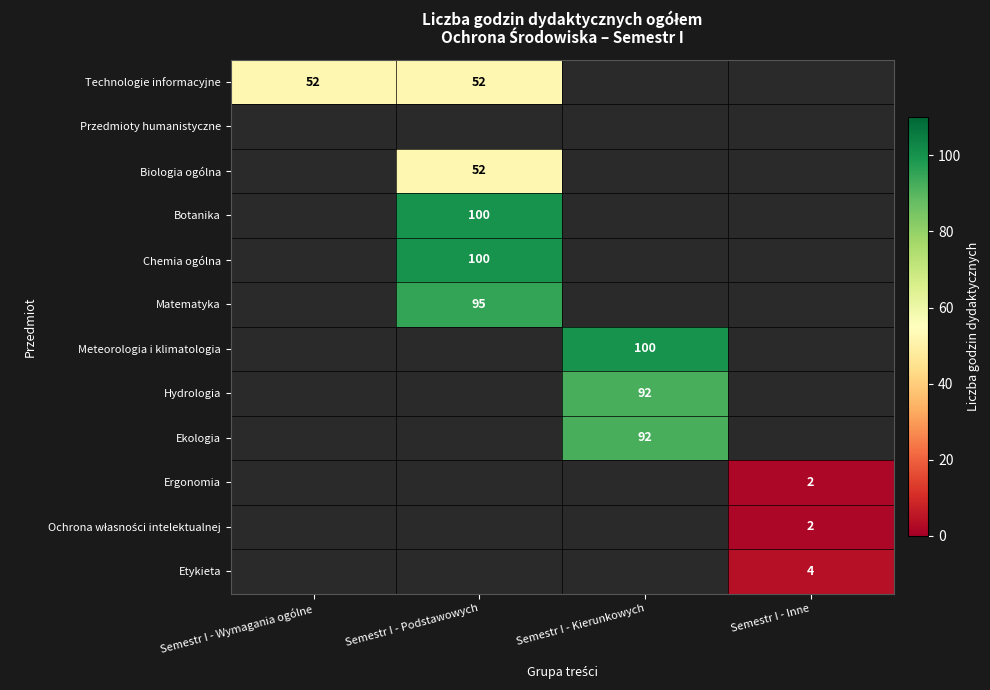

At how many categories does at least one series exceed 37?

3